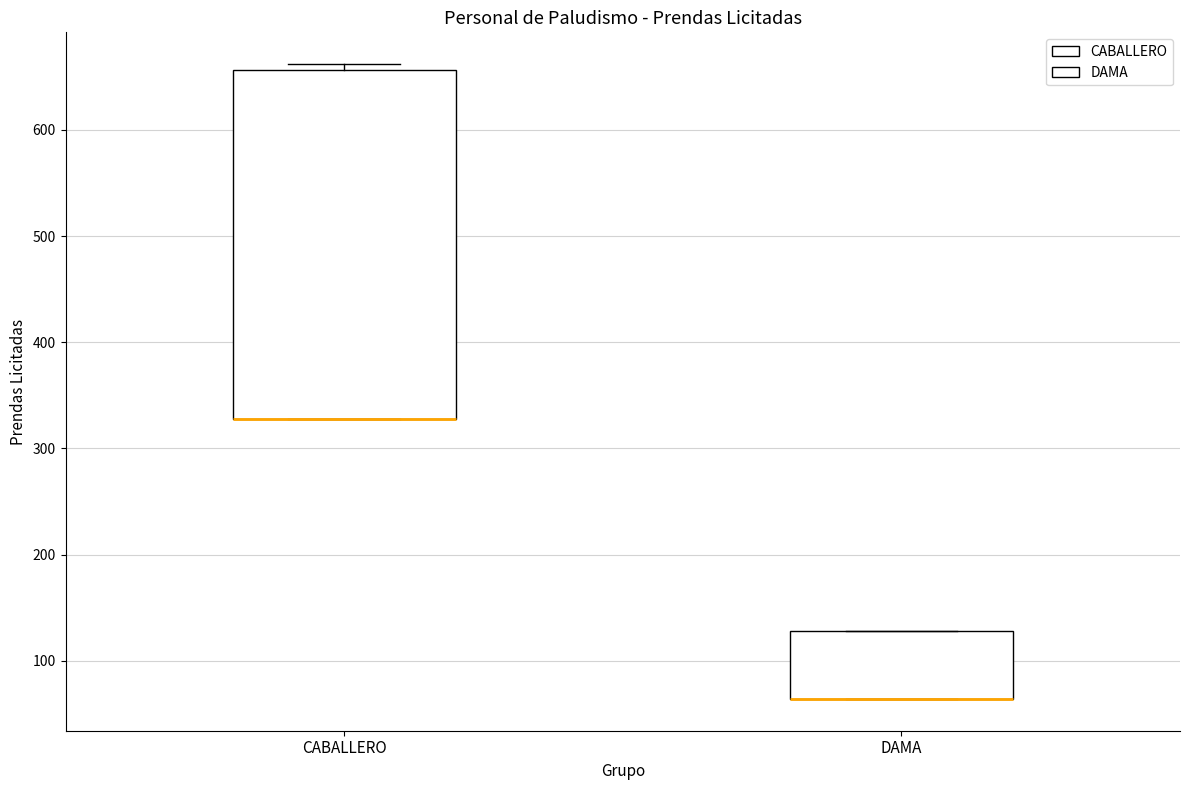

Where is the lower edge of the box for CABALLERO on the y-axis? The values are not printed on the chart, so give them approximately, as read against the axis.

330